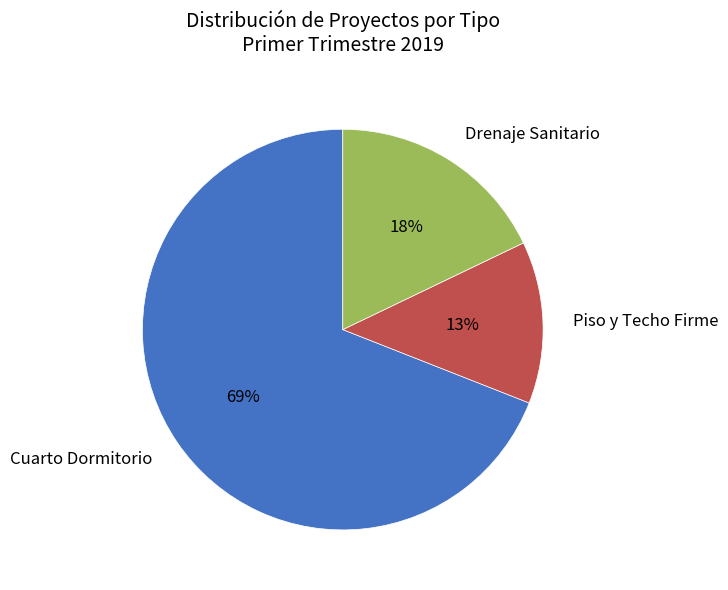

Does any single category account for the majority?

Yes